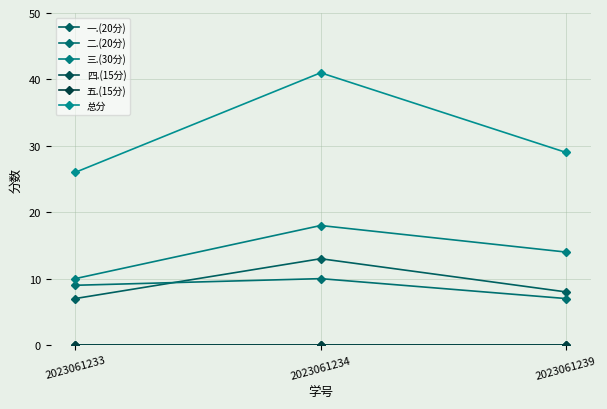

At which label does 三.(30分) reach its peak?

2023061234